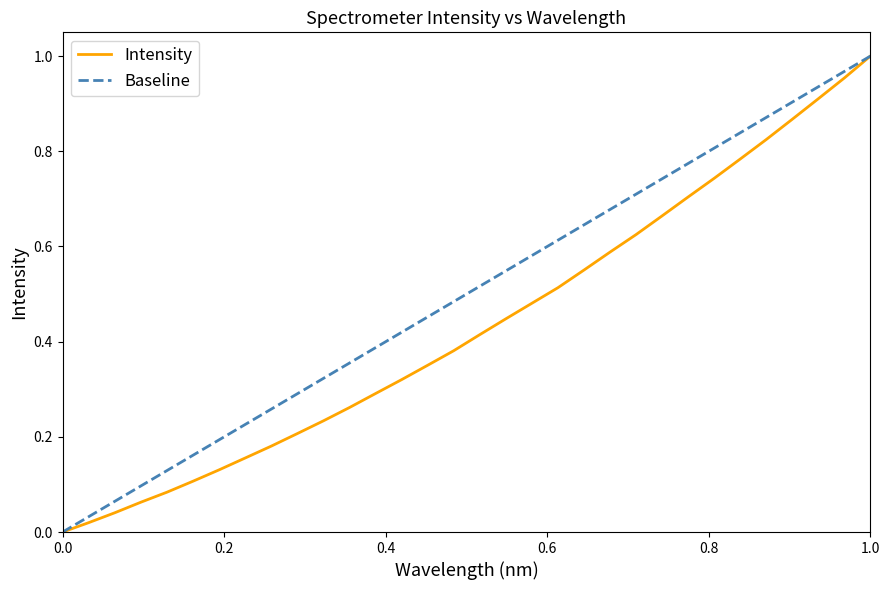

What is the sum of all values?

13.9